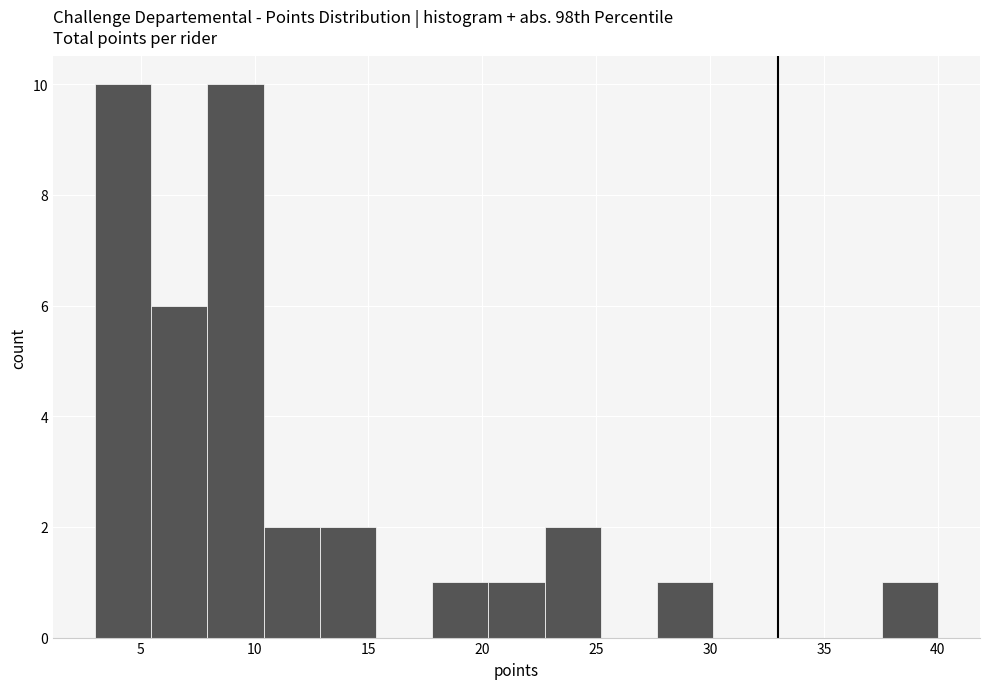

How tall is the bar that spans 27.5 to 30.0 on the x-axis? Neither the bar edges nor the heights are printed on the chart, so give them approximately, as read against the axes.

1